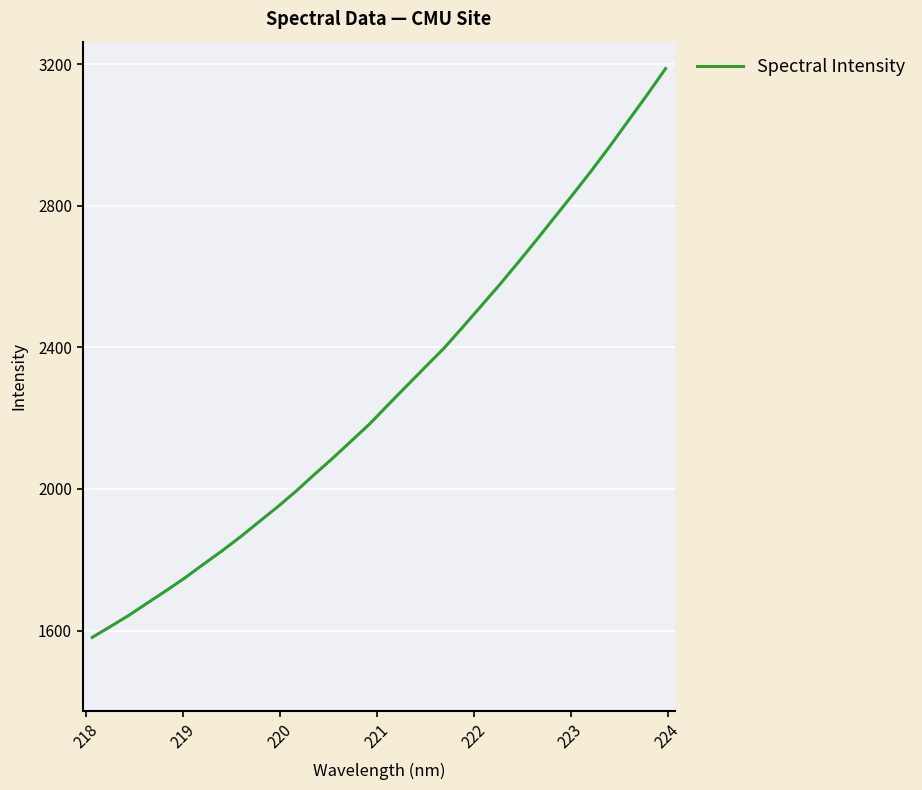

What is the maximum value shown in the chart?

3188.1